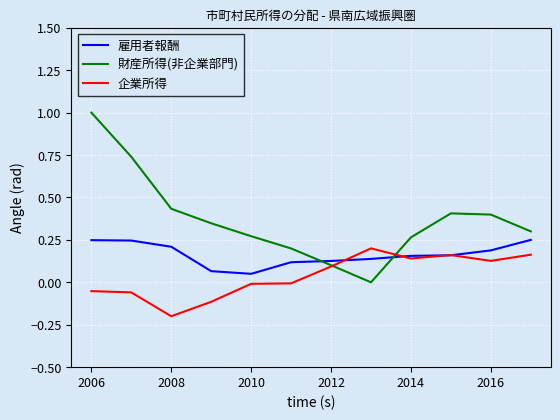

How many lines are shown in the chart?

3